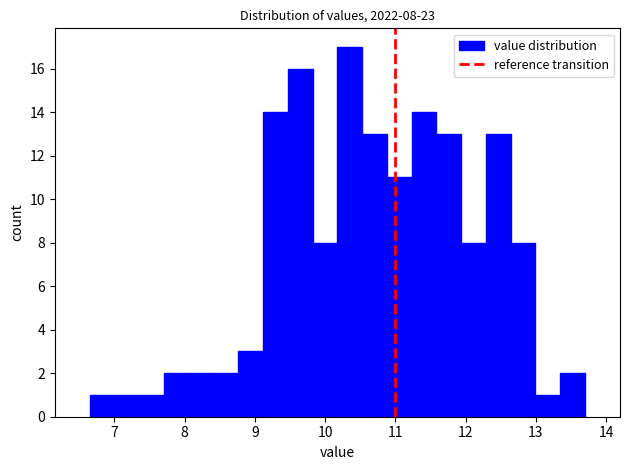

Read against the x-axis, roughly where is the centre of the tallest bar?

10.4